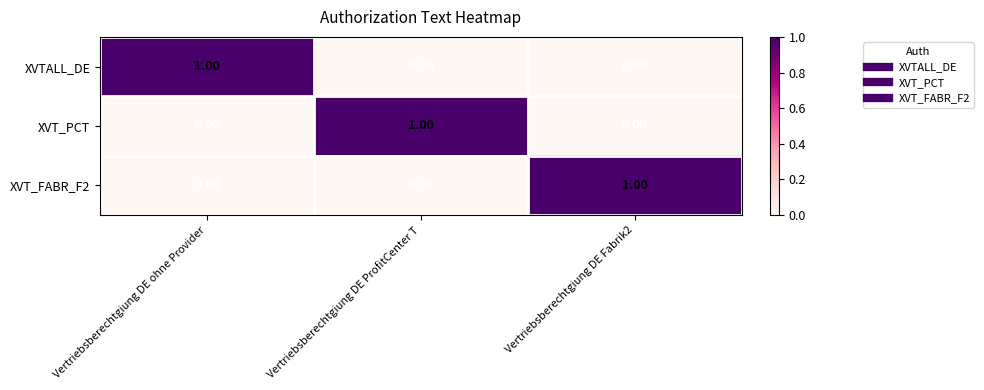

At how many categories does at least one series exceed 0?

3